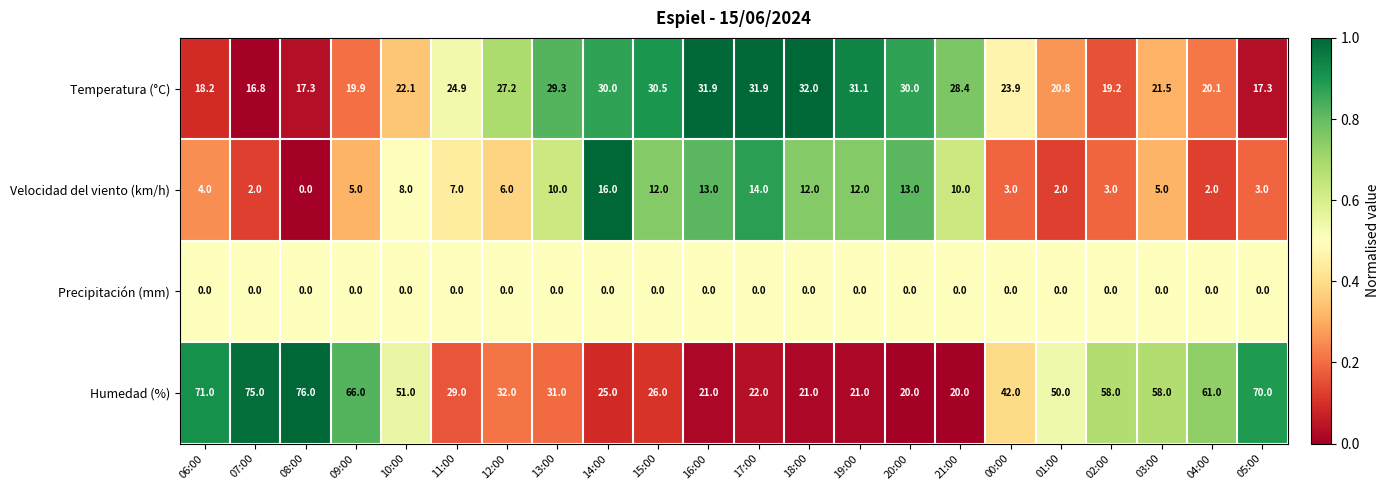

What is the total value across all series at 00:00?

68.9